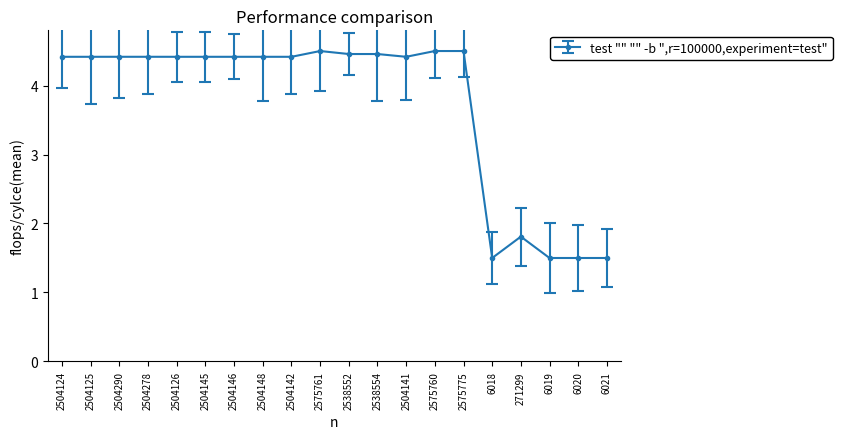

What is the difference between the second highest and second lowest values?

3.0